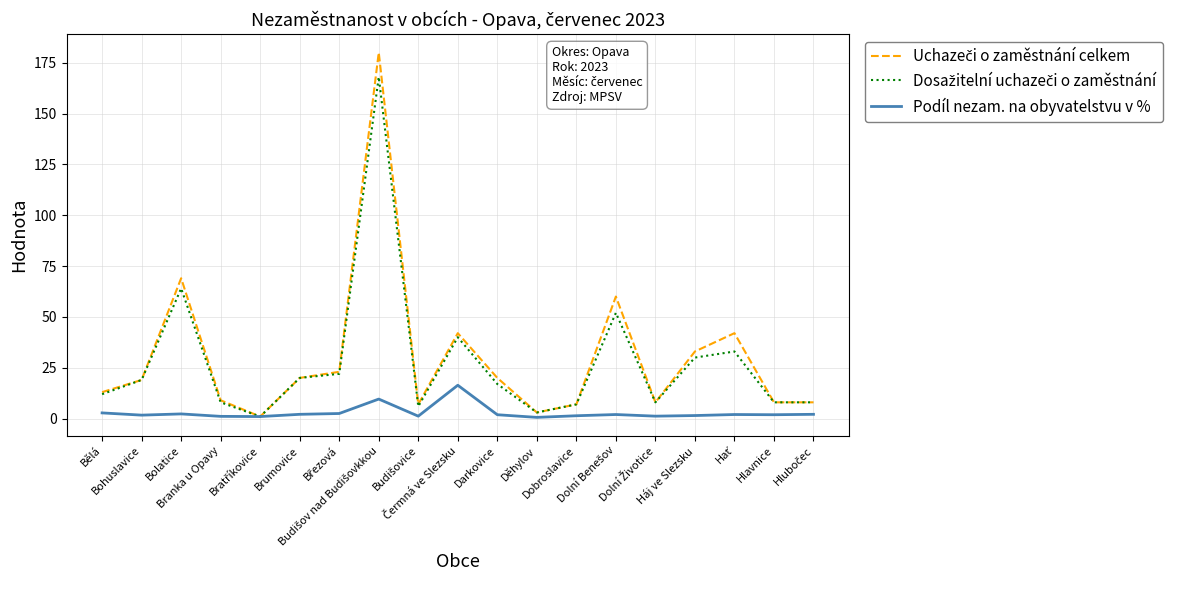

What is the greatest value displayed?

180.0